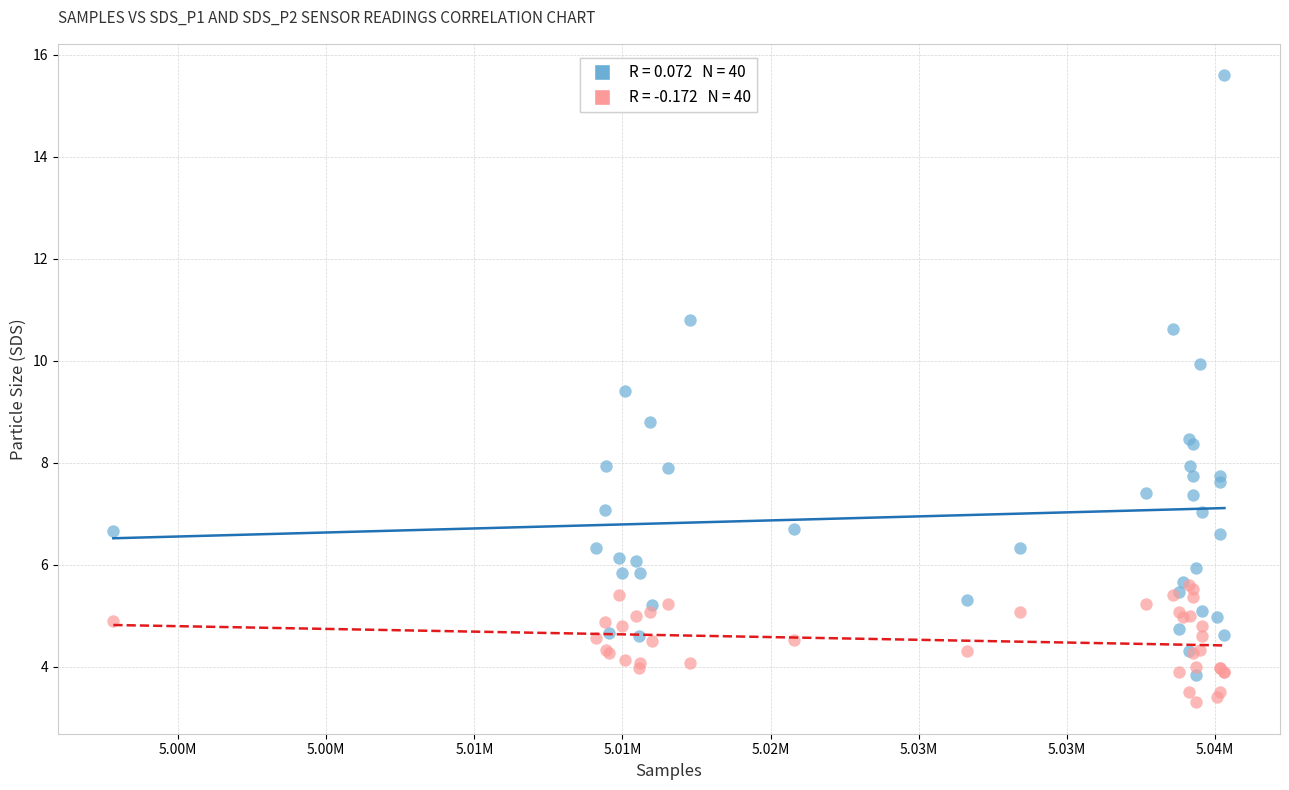

Across all series, what Y value is closest to 9?

8.8